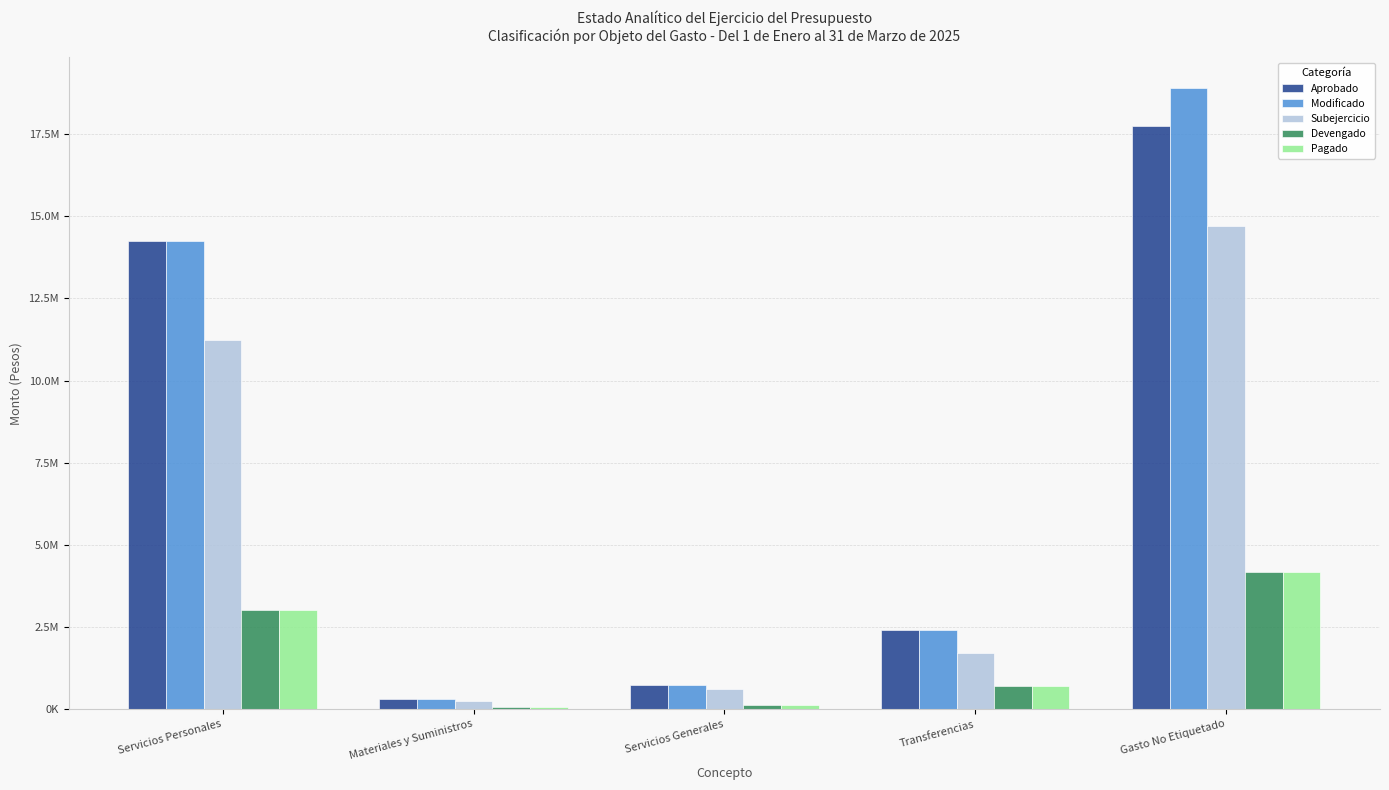

What are all the series names shown in the legend?

Aprobado, Modificado, Subejercicio, Devengado, Pagado